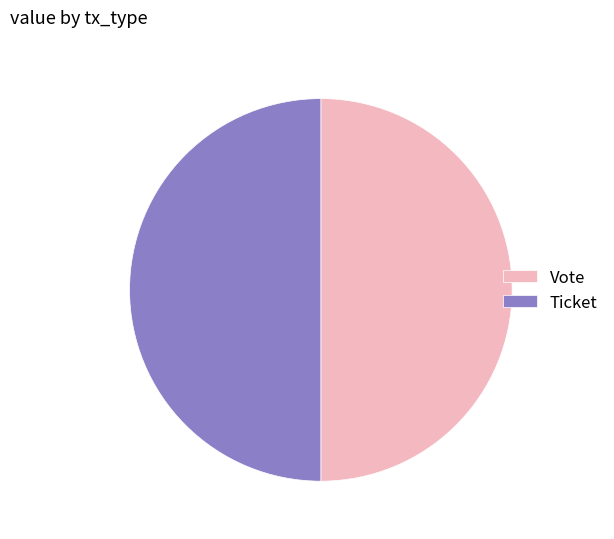

What is the ratio of the value at Vote to the value at Ticket?

1.0